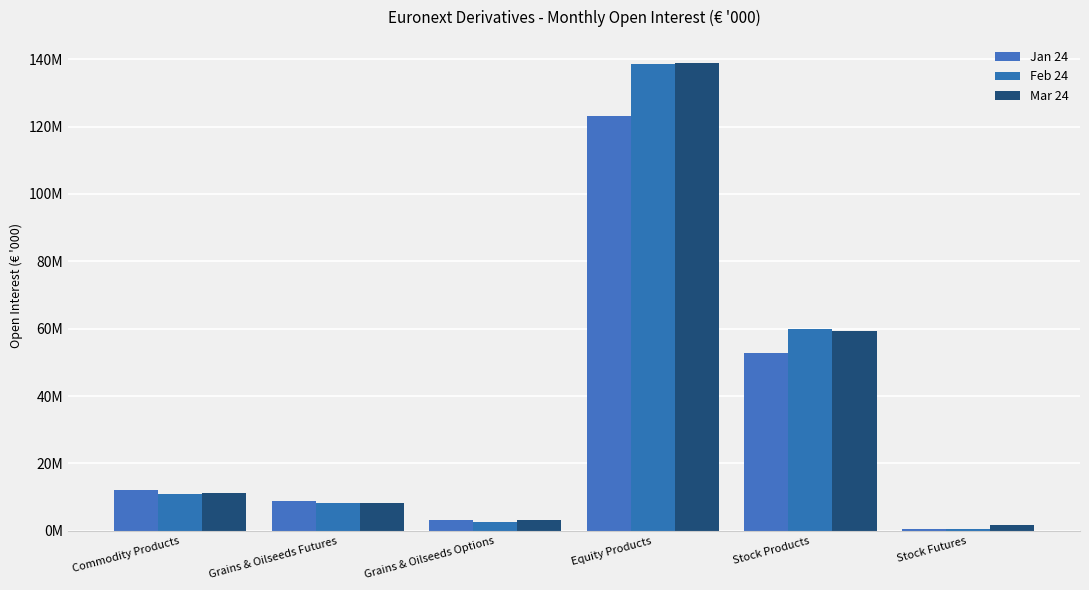

What is the approximate value of Jan 24 at Stock Futures?

530517.7